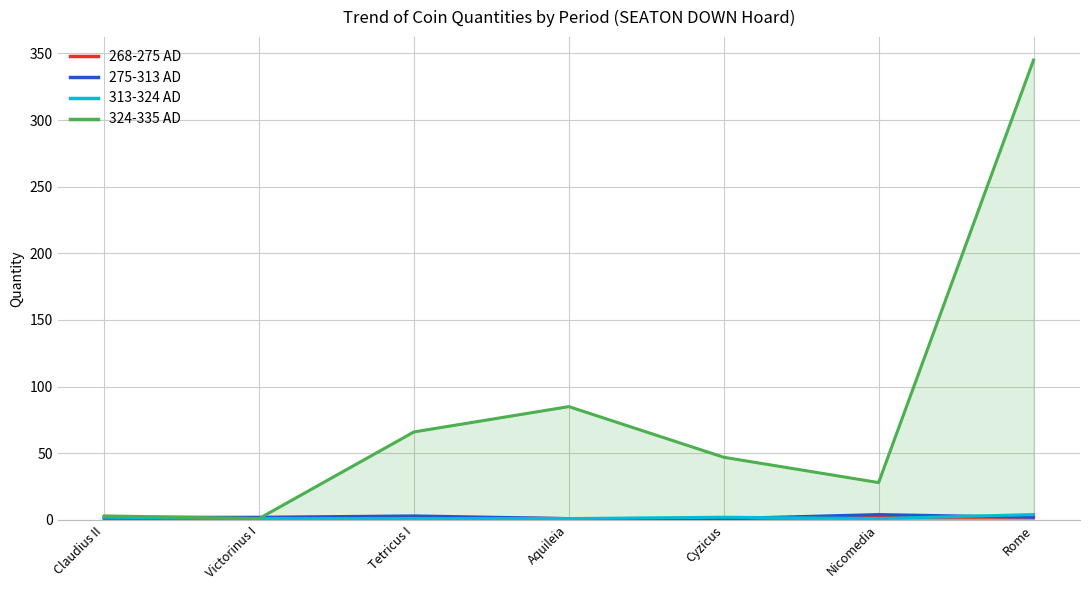

What is the difference between the maximum and minimum values in the 324-335 AD series?

344